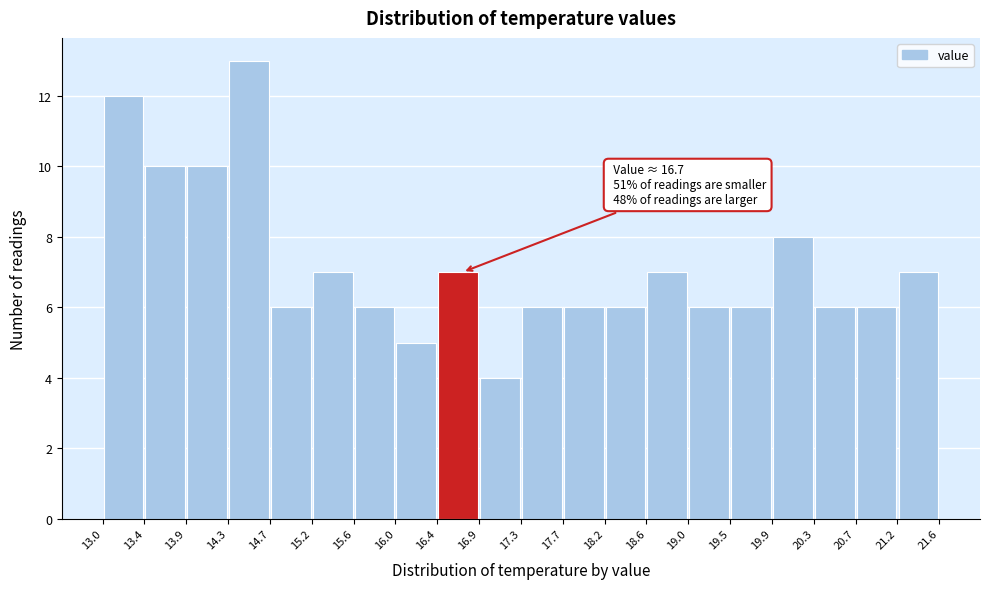

Over which range of the x-axis is the bar tallest?

14.3 to 14.7